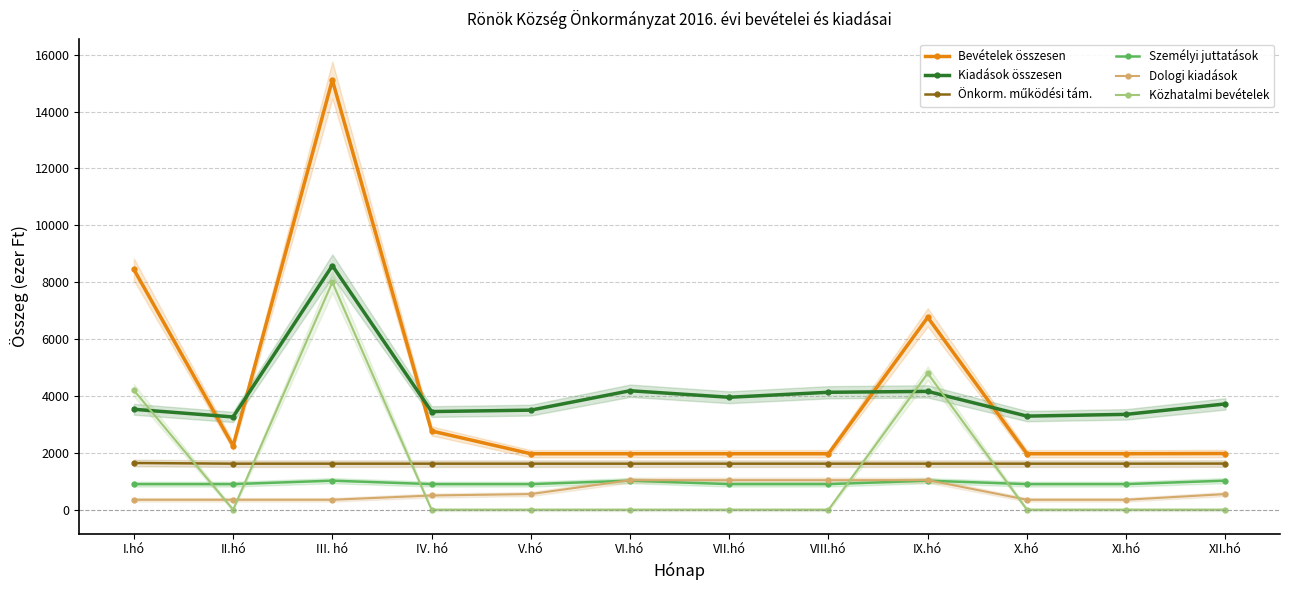

What is the total value across all series at I.hó?

19072